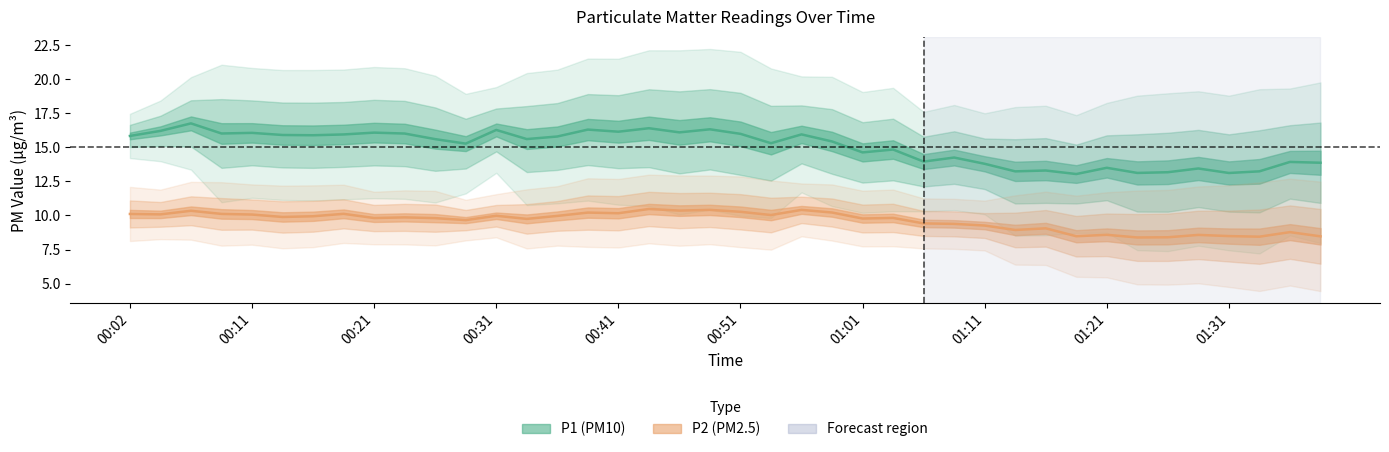

Which series has the widest spread of values?

P1